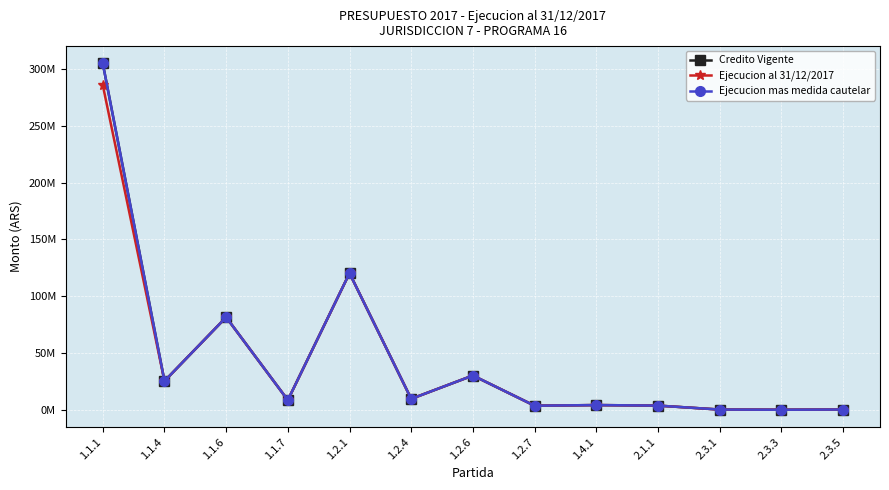

True or false: Ejecucion mas medida cautelar and Ejecucion al 31/12/2017 cross at least once.

False